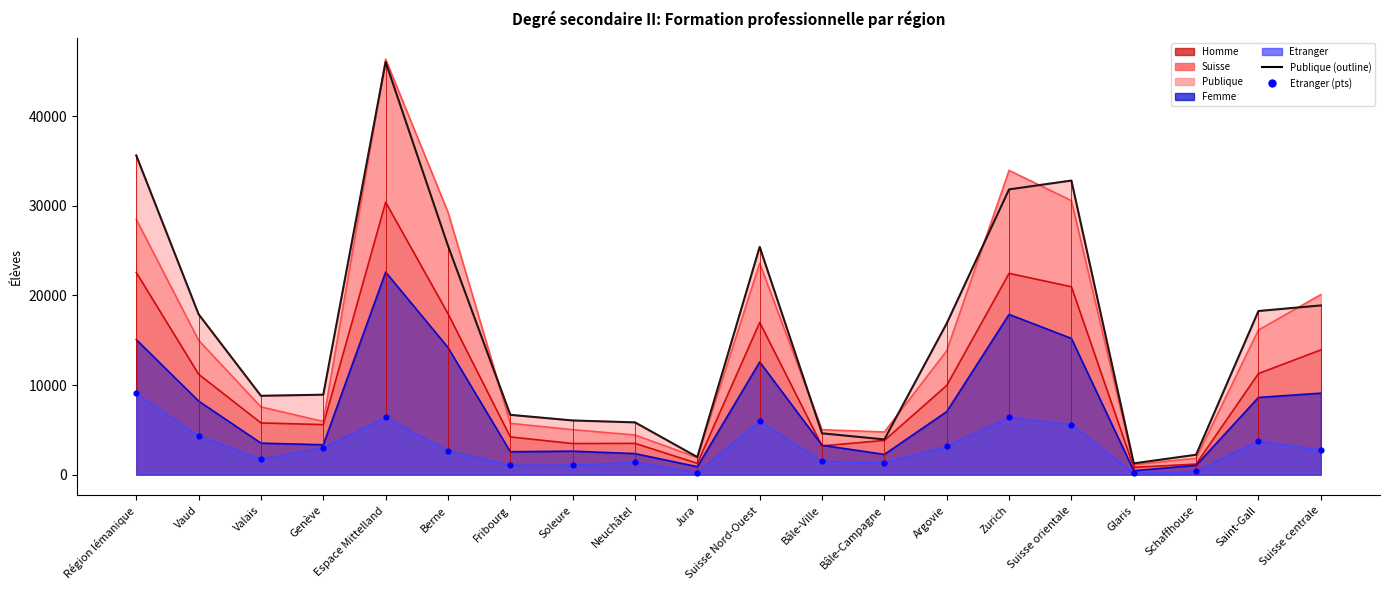

At how many categories does at least one series exceed 39409?

1